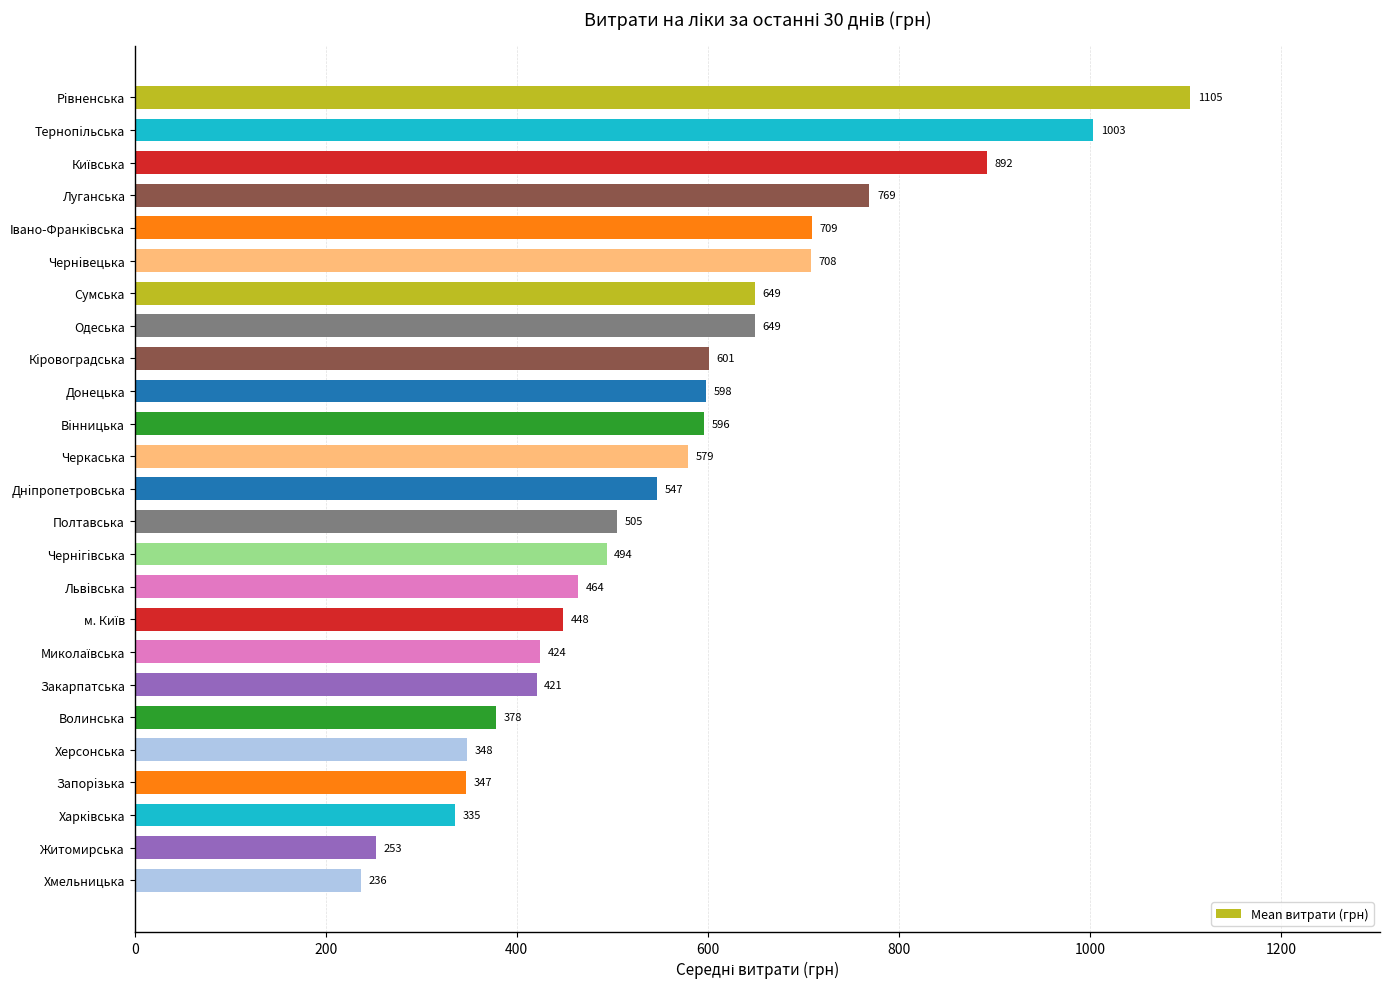

Which category has the lowest value across all series?

Хмельницька